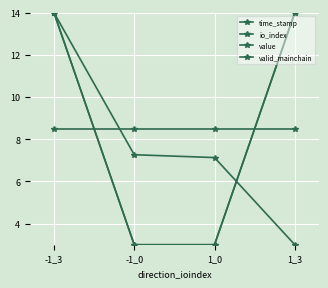

Which category has the highest value in the value series?

-1_3